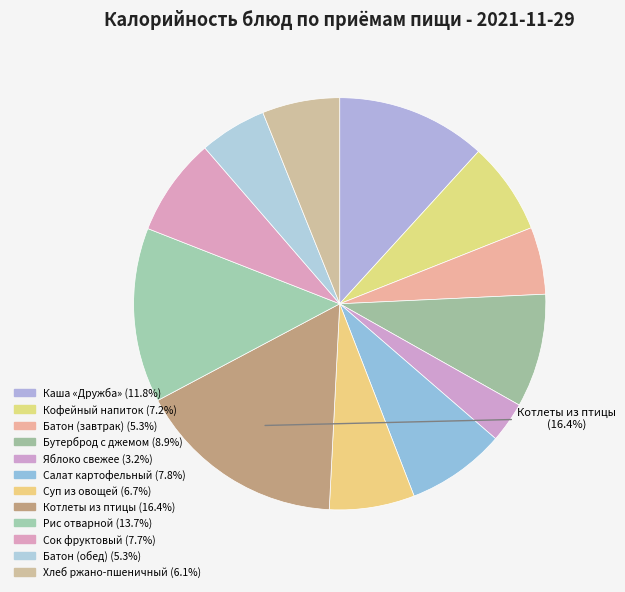

Is there any slice that represents more than half of the pie?

No